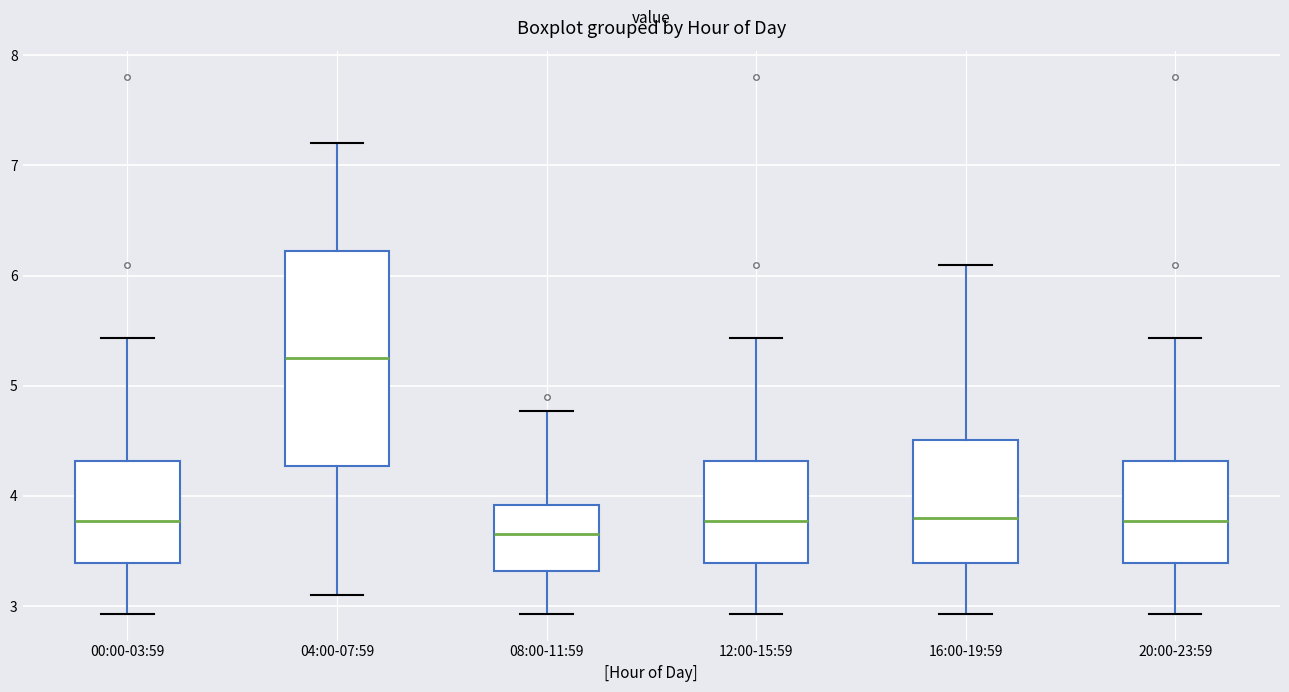

Which box is the tallest, from its lower edge to its upper edge?

04:00-07:59